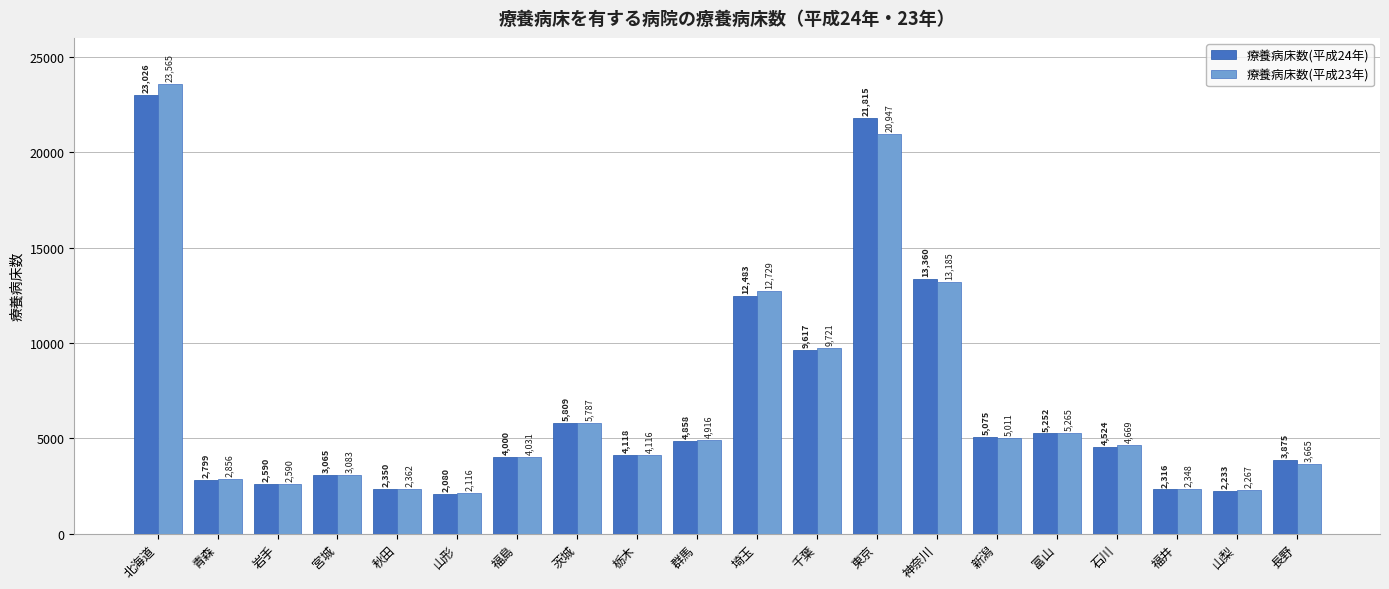

Does the chart contain any negative values?

No